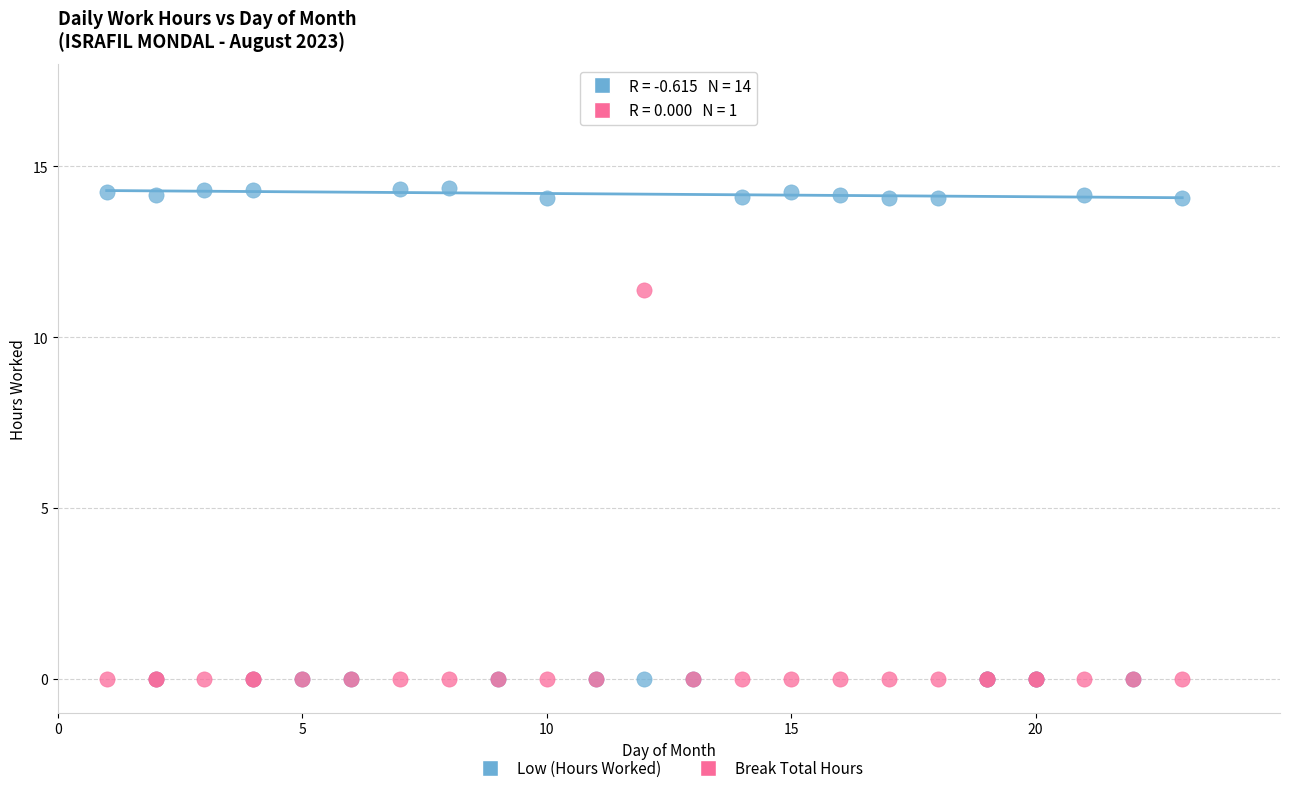

Which series has the largest Y range (max minus min)?

Low (Hours Worked)